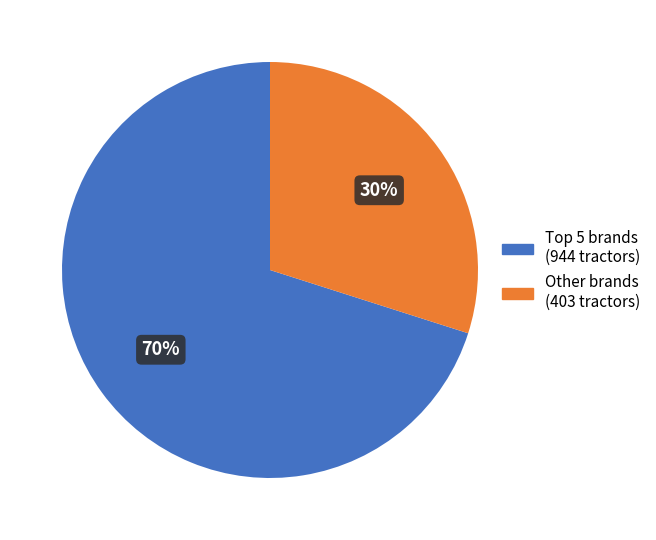

Is there a majority slice in this chart?

Yes